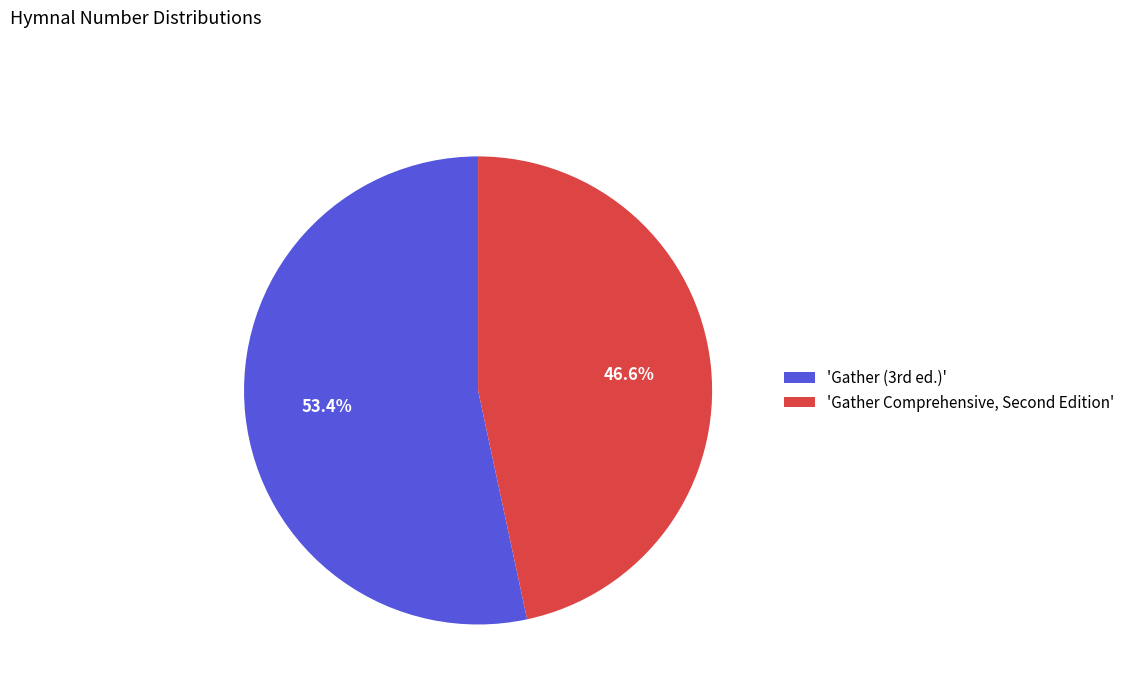

Which category has the smallest portion of the pie?

'Gather Comprehensive, Second Edition'